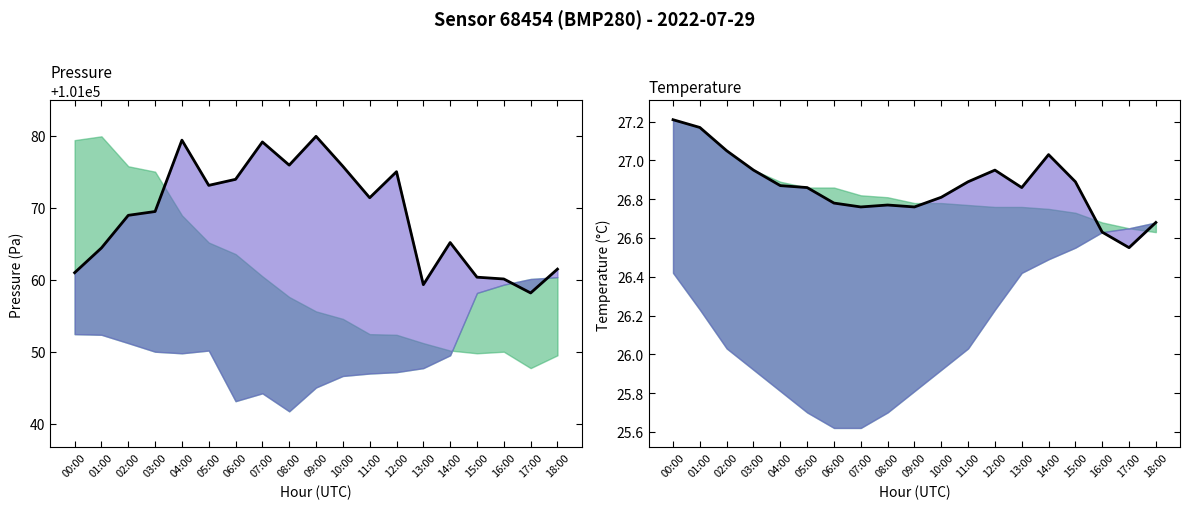

Reading left to right, what are all the values shown in this chart?

pressure: 101061.0	101064.4	101069.0	101069.5	101079.4	101073.1	101074.0	101079.2	101075.9	101079.9	101075.8	101071.4	101075.0	101059.3	101065.2	101060.4	101060.1	101058.2	101061.5
temperature: 27.2	27.2	27.1	26.9	26.9	26.9	26.8	26.8	26.8	26.8	26.8	26.9	26.9	26.9	27.0	26.9	26.6	26.6	26.7